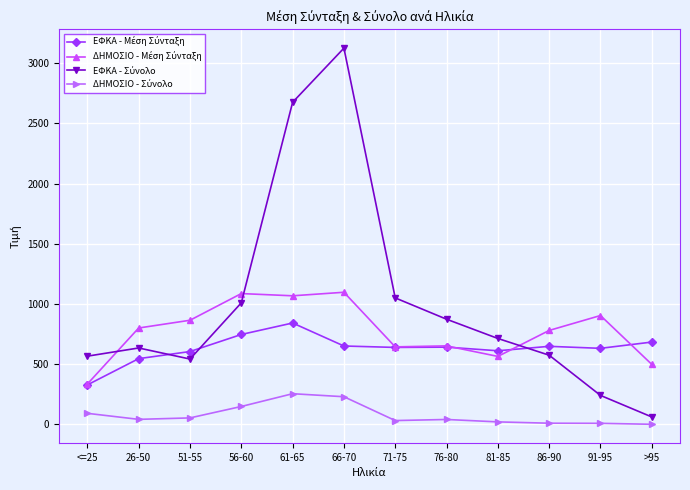

What is the label of the 1st point from the left?

<=25